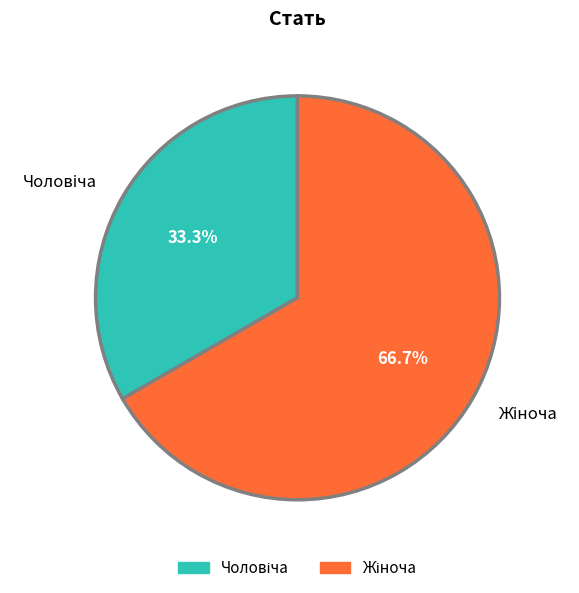

Is there a majority slice in this chart?

Yes